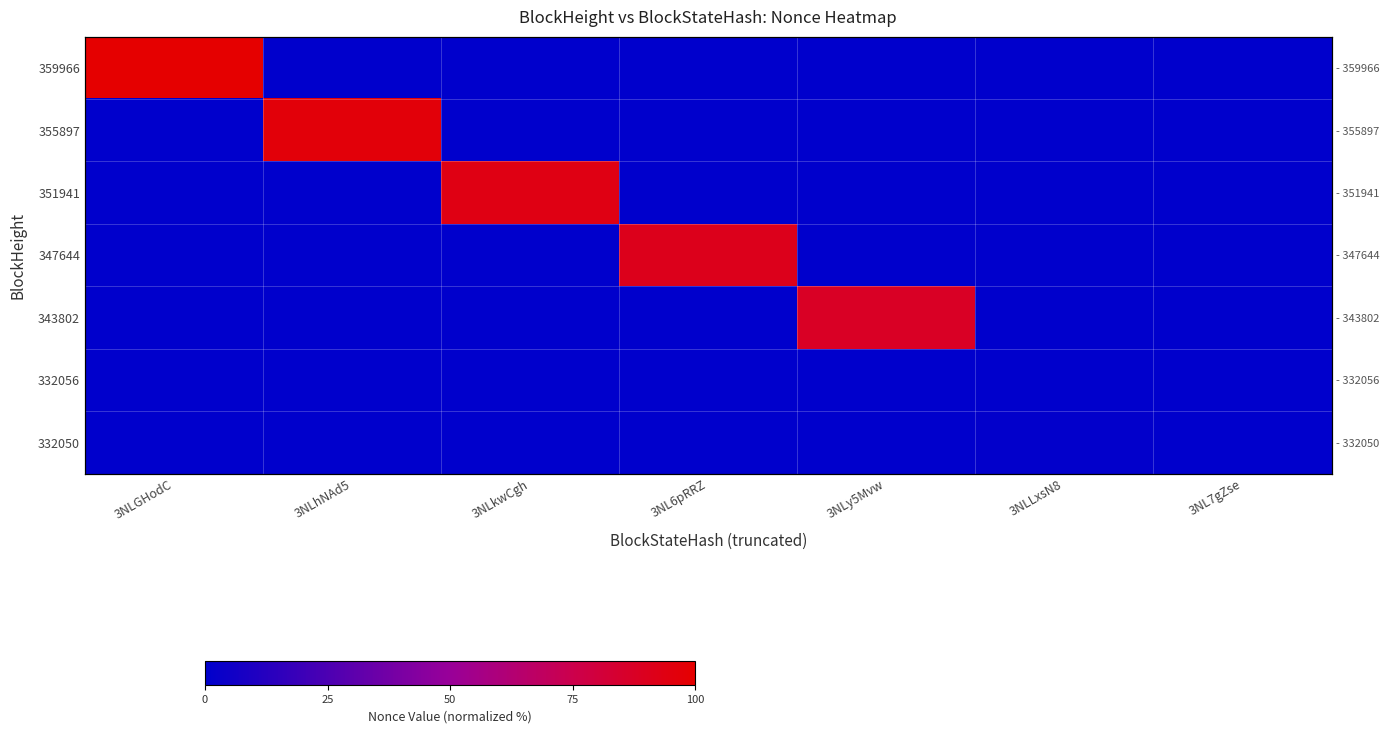

What is the total value across all series at 3NLy5Mvw?

87.7